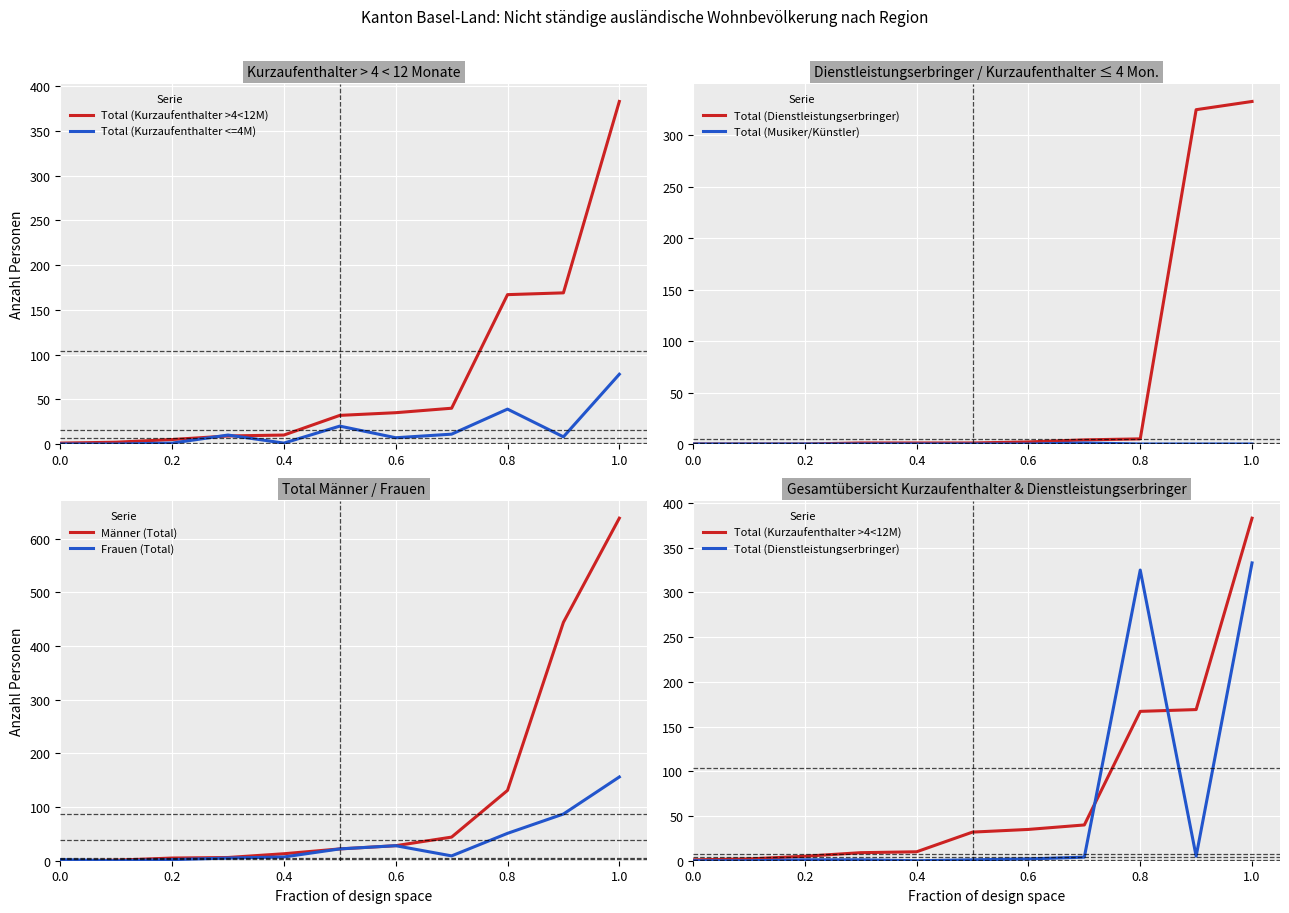

How many lines are shown in the chart?

6